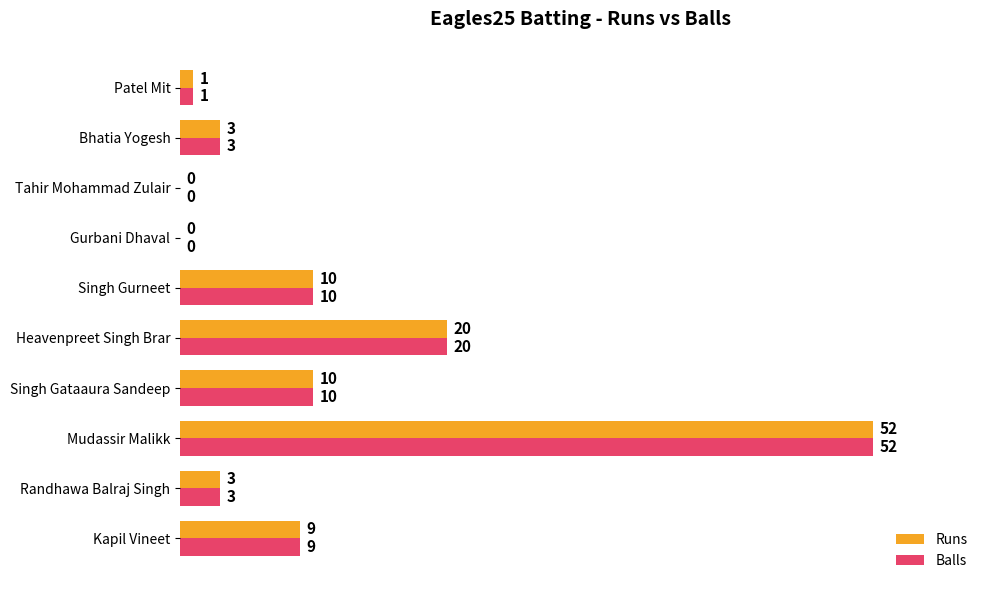

The Runs series shows 10 at Singh Gataaura Sandeep. True or false?

True